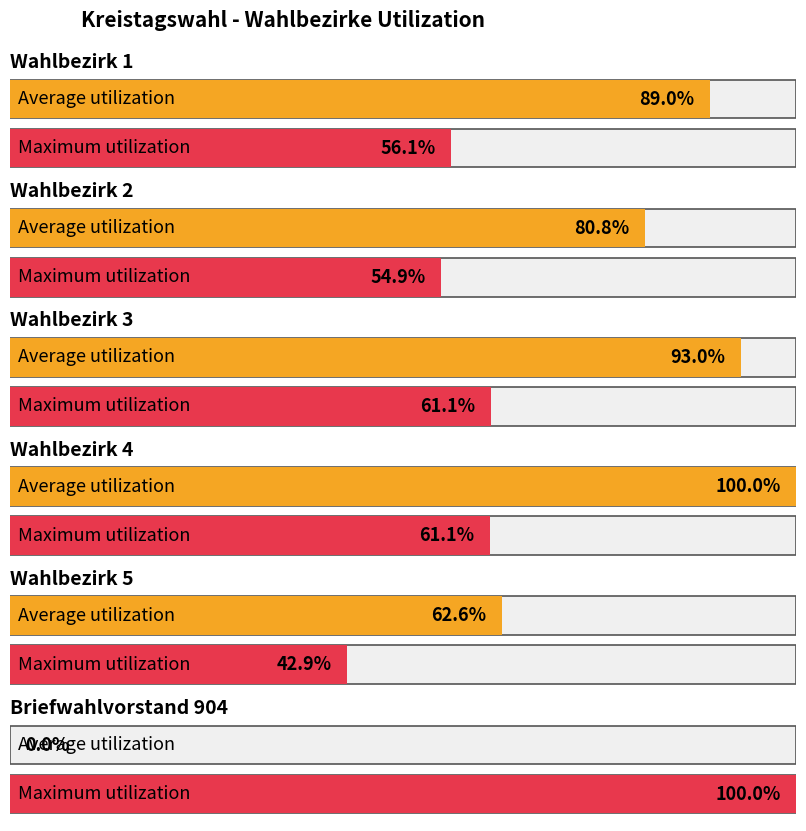

Which series changed the most between Wahlbezirk 1 and Wahlbezirk 5?

A